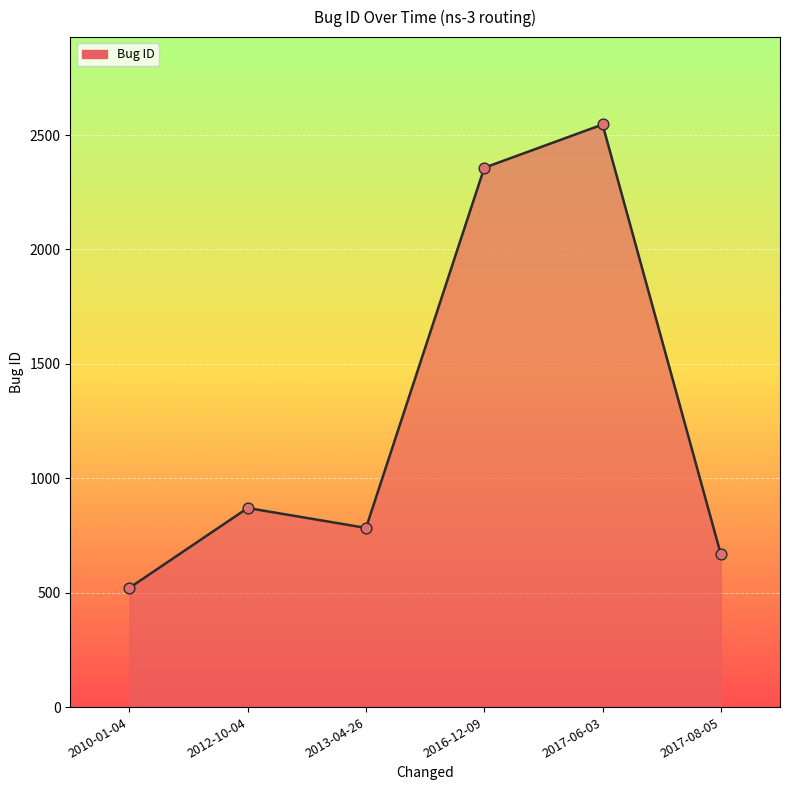

What is the ratio of the value at 2012-10-04 to the value at 2013-04-26?

1.1